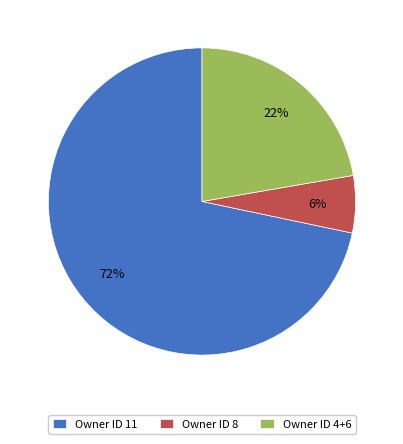

Do Owner ID 11 and Owner ID 8 together represent more than half of the pie?

Yes